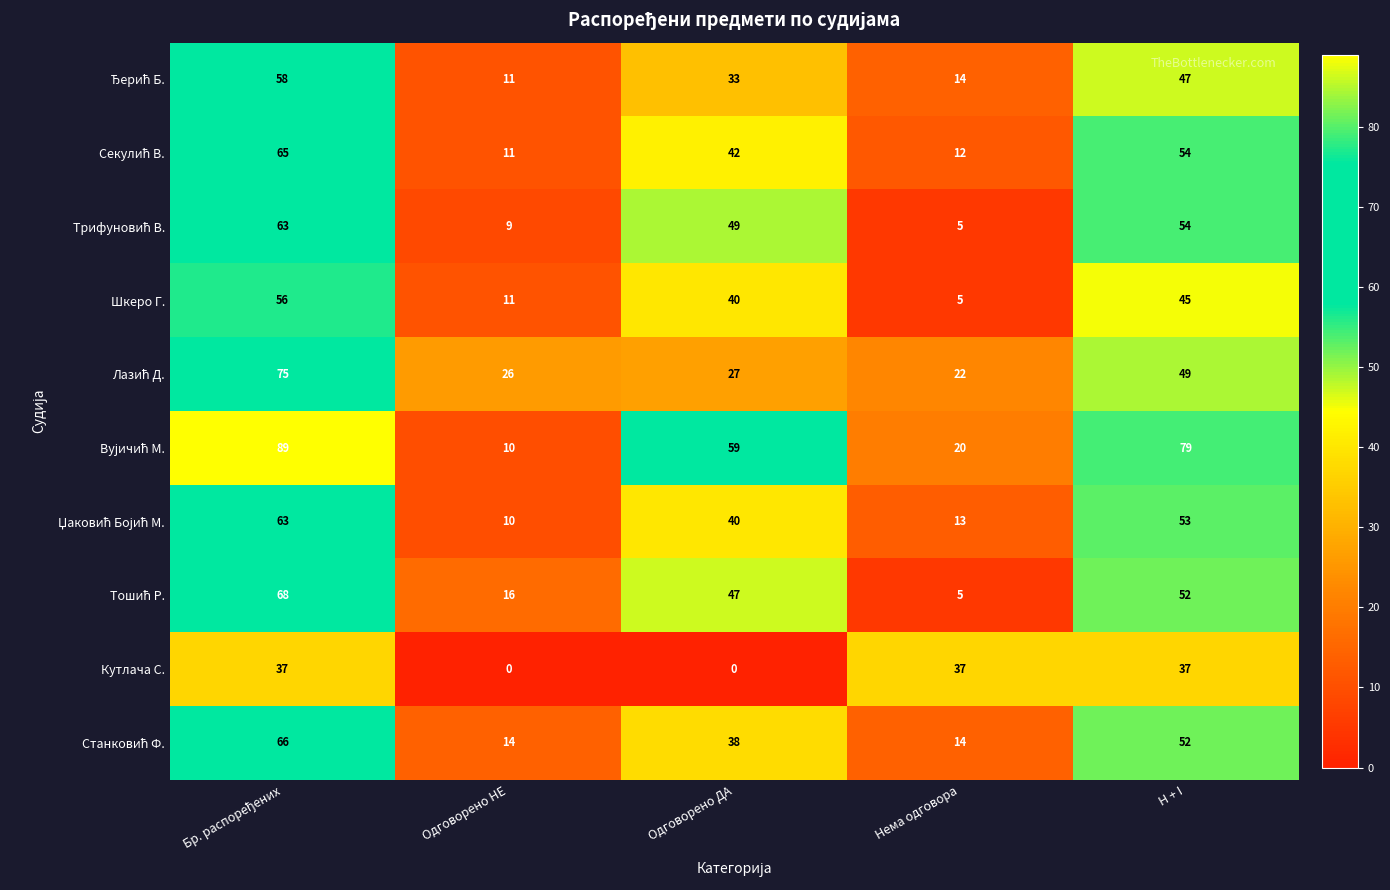

What is the greatest value displayed?

89